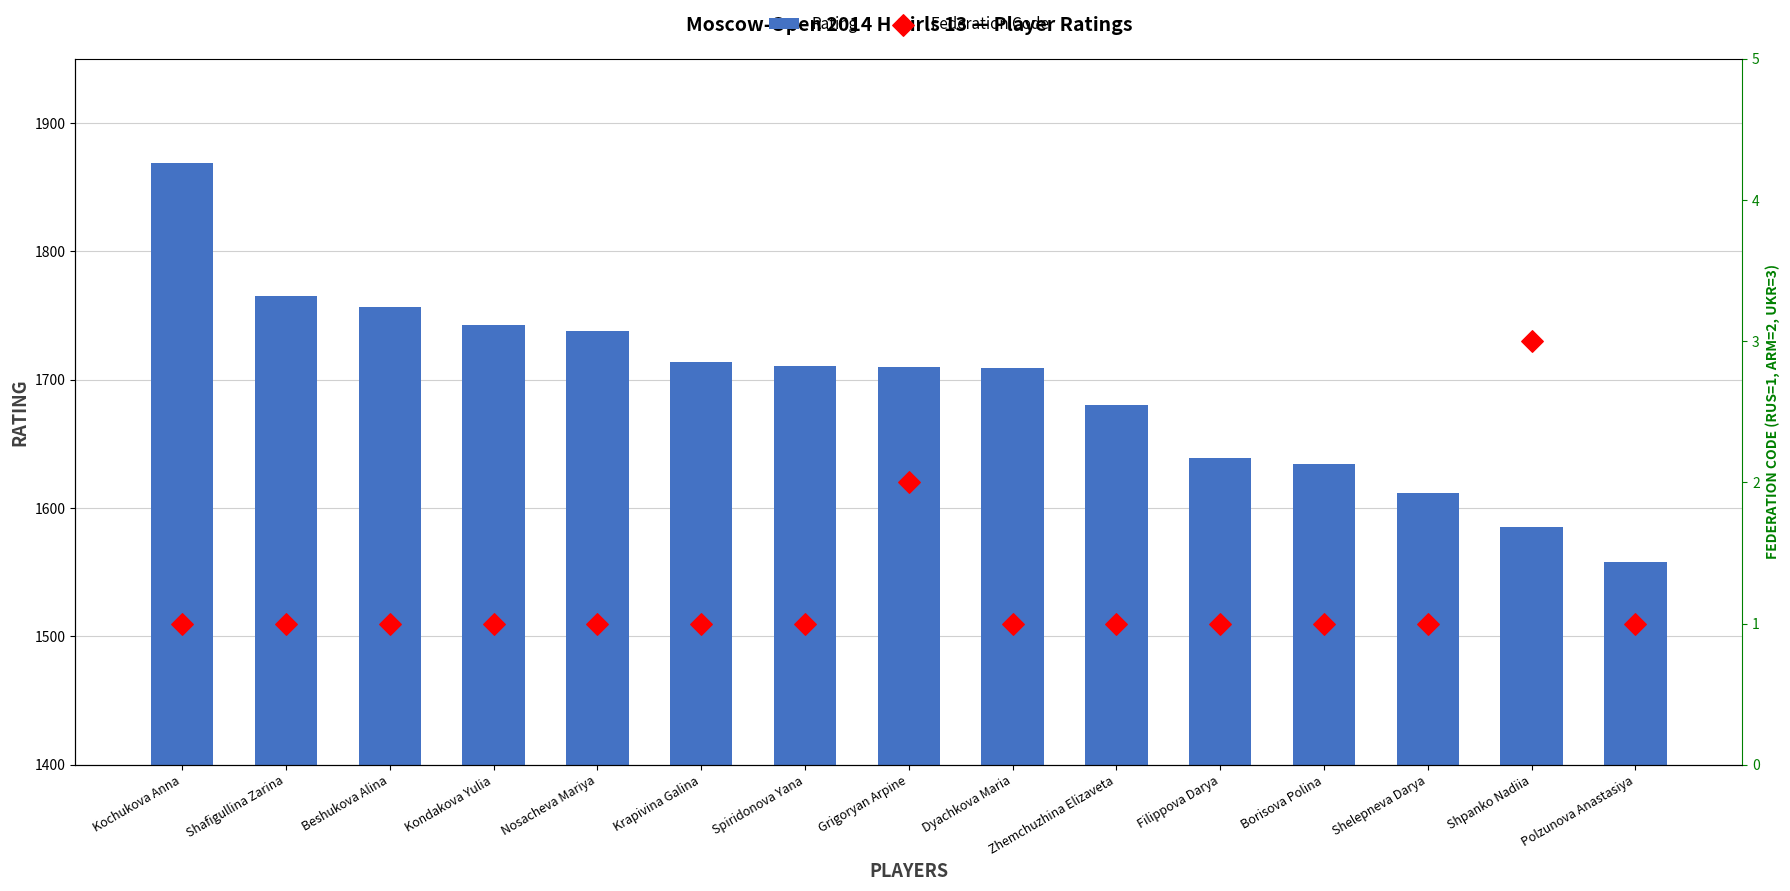

Which series has the largest total across all categories?

Rating